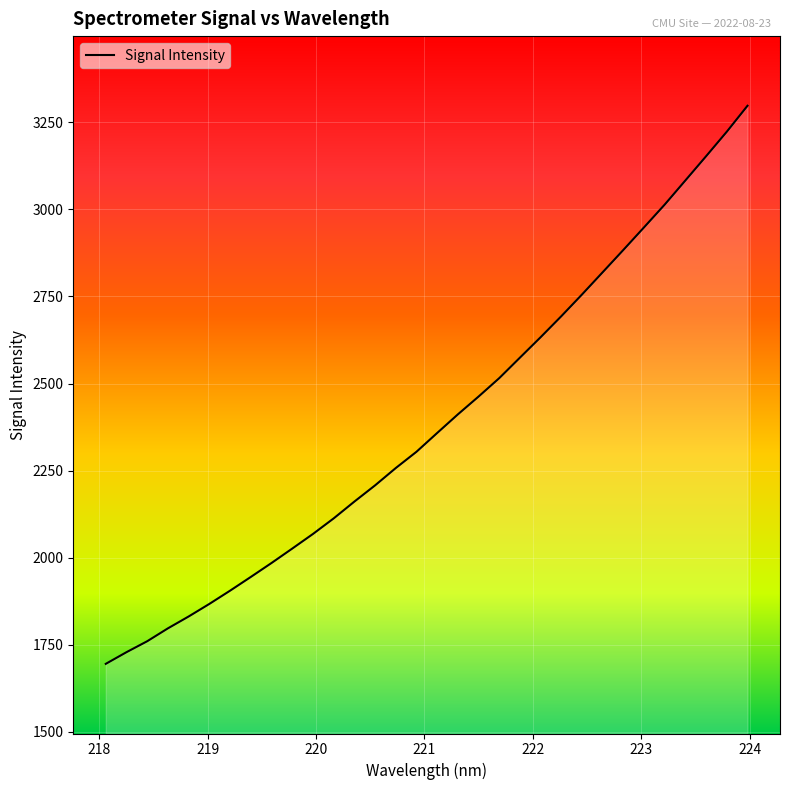

What is the minimum value shown in the chart?

1695.2